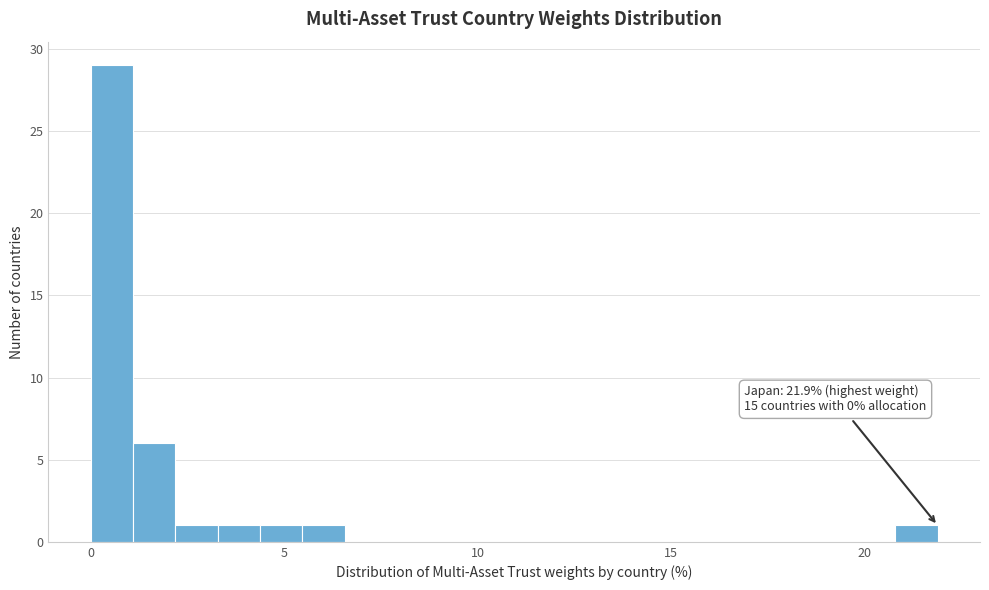

Read against the x-axis, roughly where is the centre of the tallest bar?

0.5